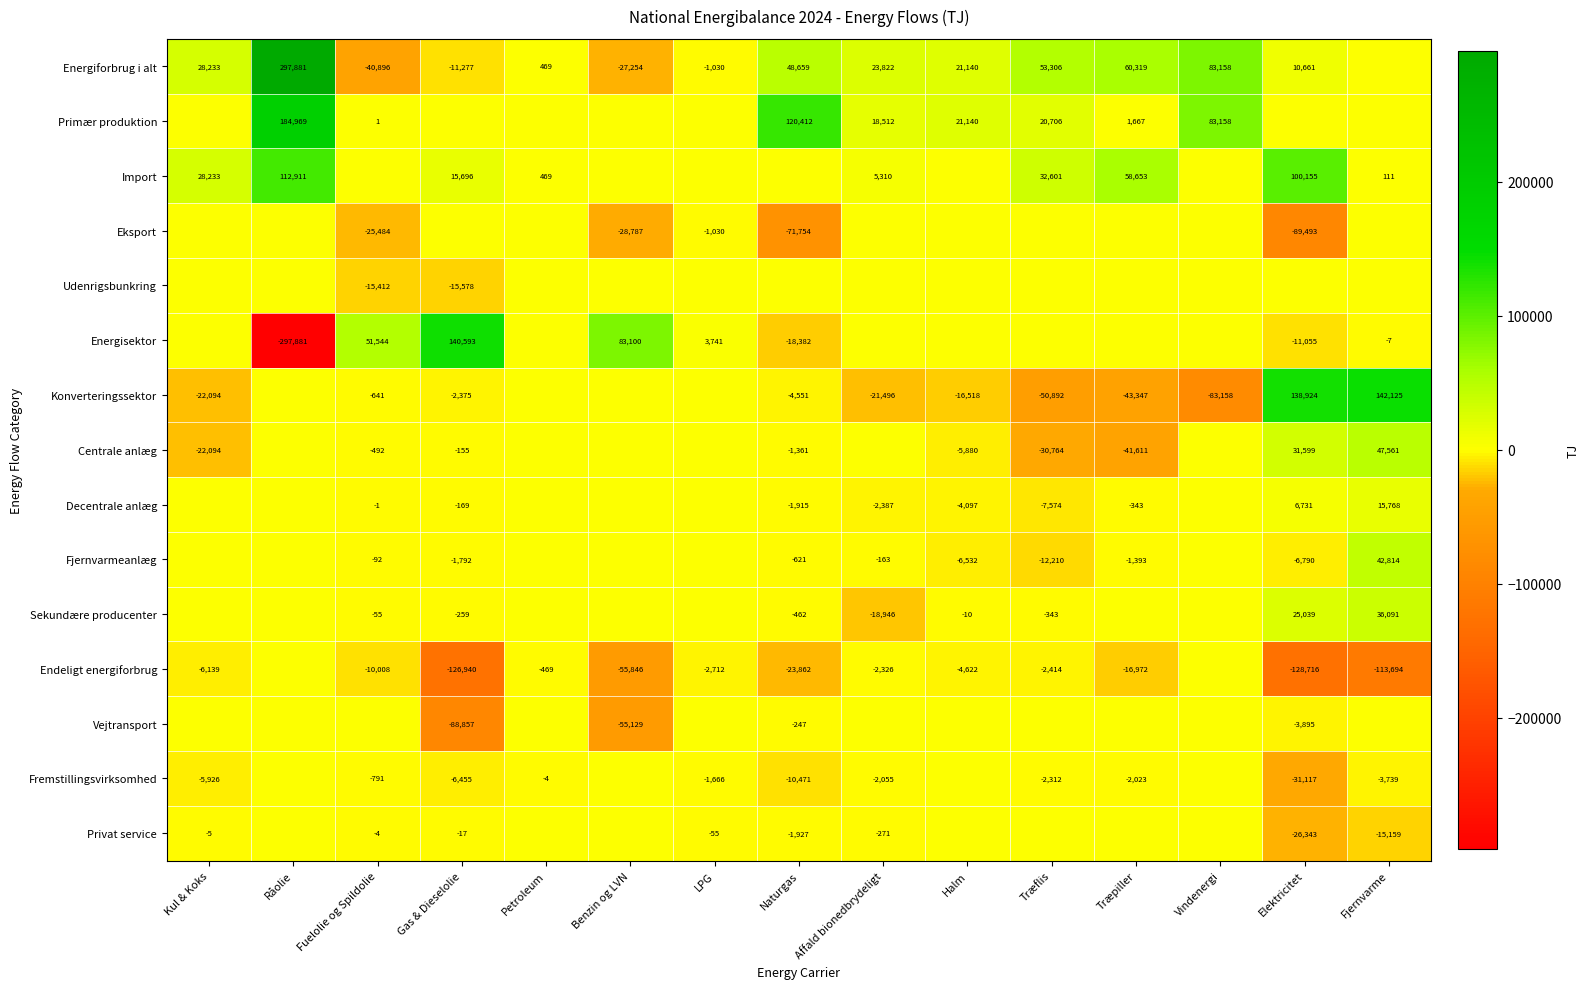

Is it true that Fremstillingsvirksomhed equals -3739 at Fjernvarme?

True